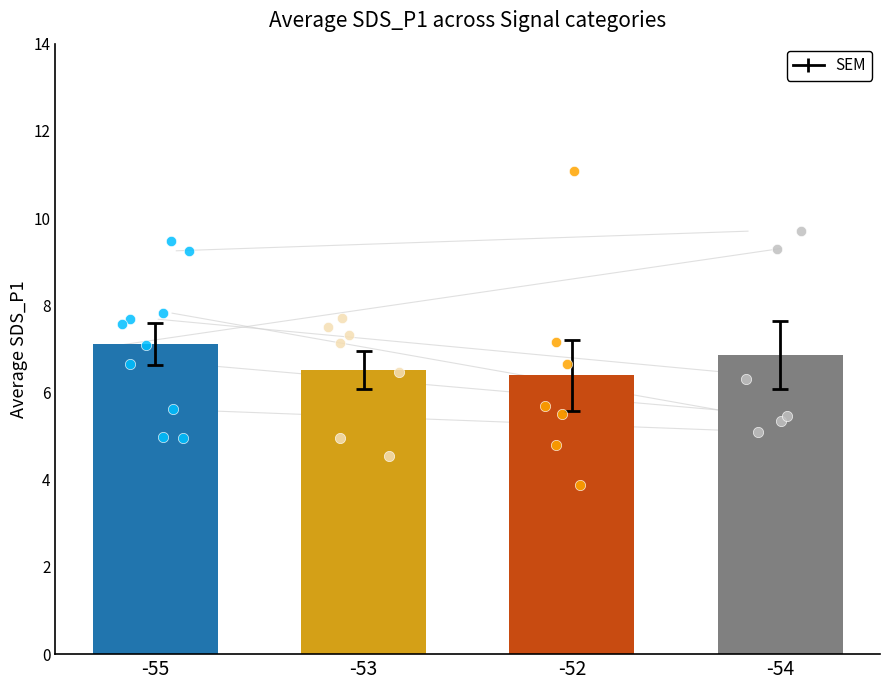

Which series has the largest Y range (max minus min)?

SDS_P1